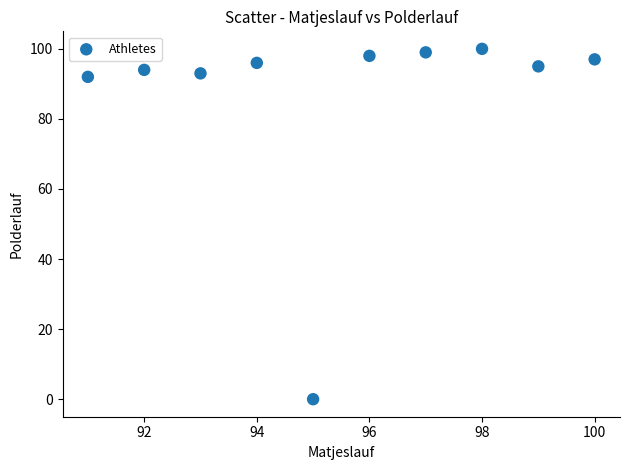

What is the range of X values (max minus min)?

9